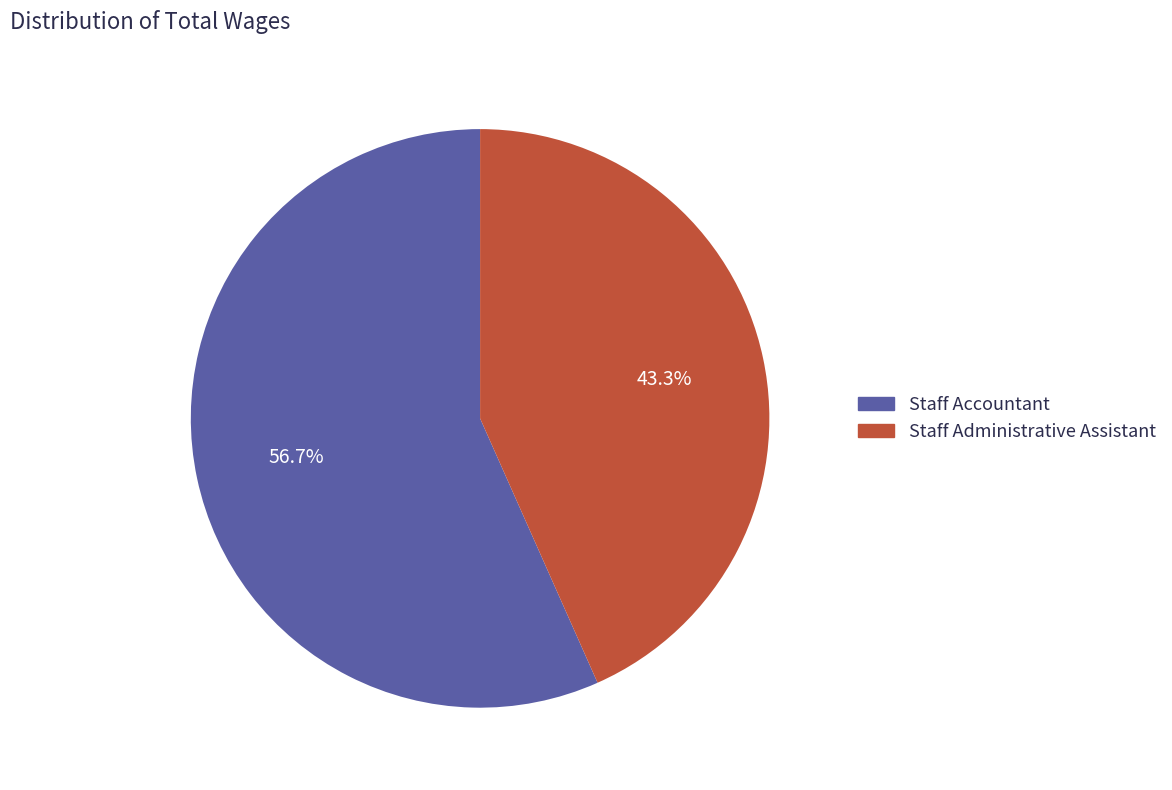

Is Staff Administrative Assistant the majority of the pie?

No